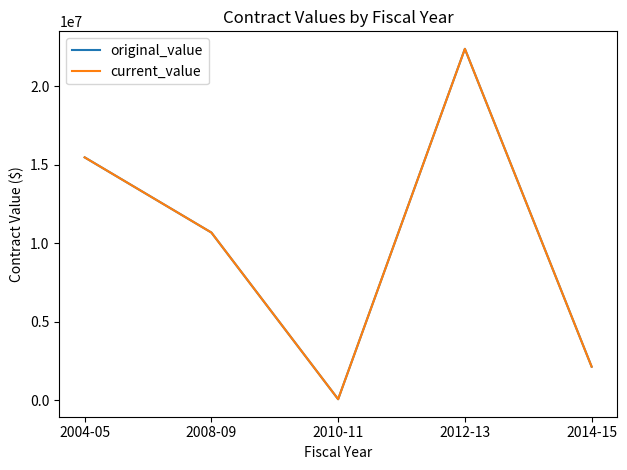

What is the sum of all current_value values?

50707835.7